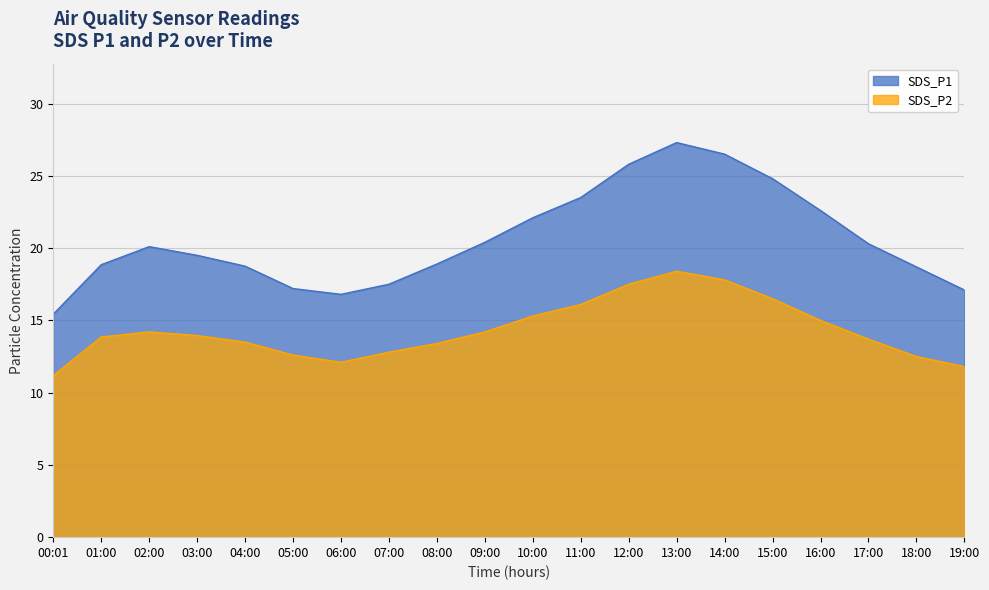

Which series has the largest range (max minus min)?

SDS_P1